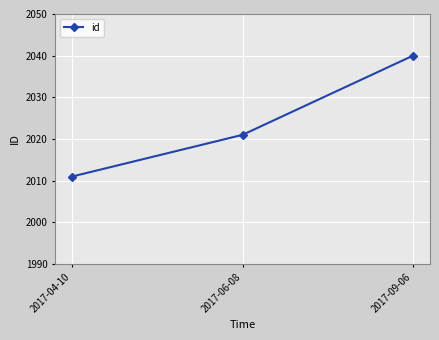

Between 2017-06-08 and 2017-04-10, which is larger?

2017-06-08